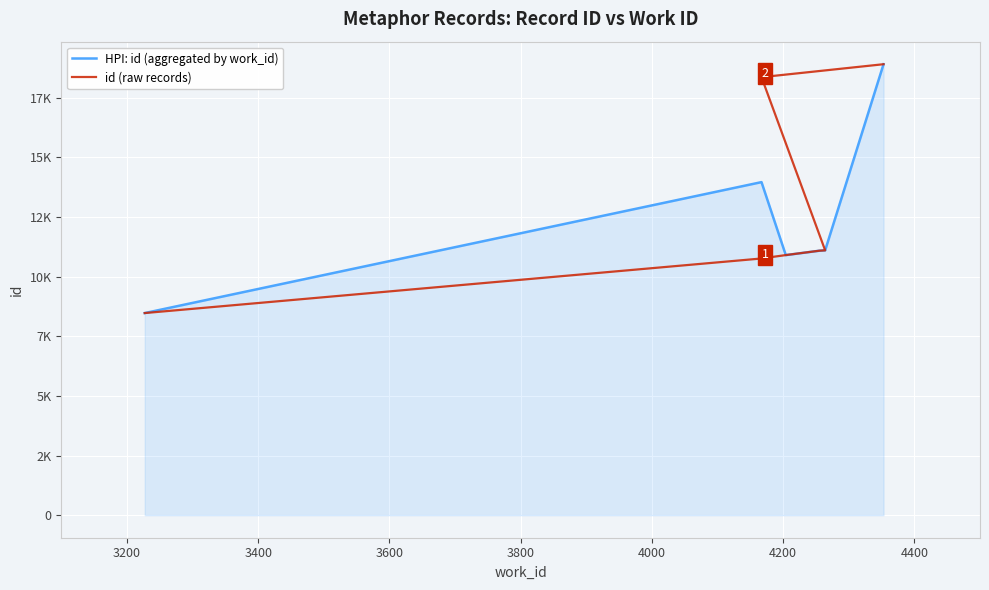

Reading left to right, what are all the values shown in this chart?

8473	10761	10763	10903	11086	11102	18362	18905